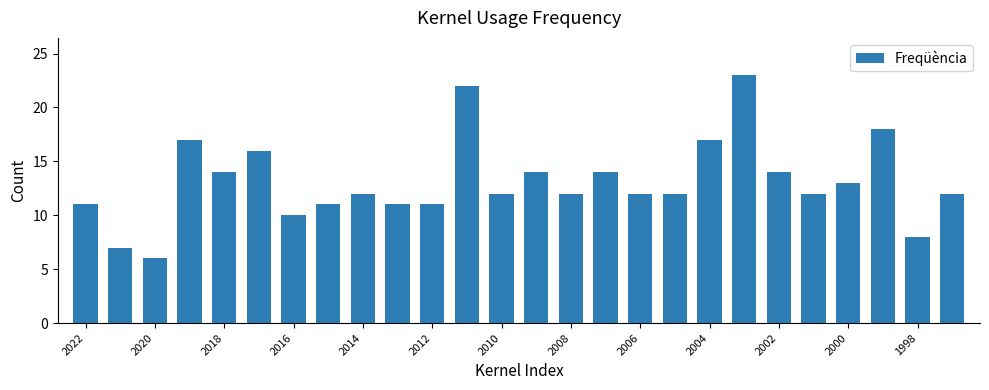

How many data points does each series have?

26